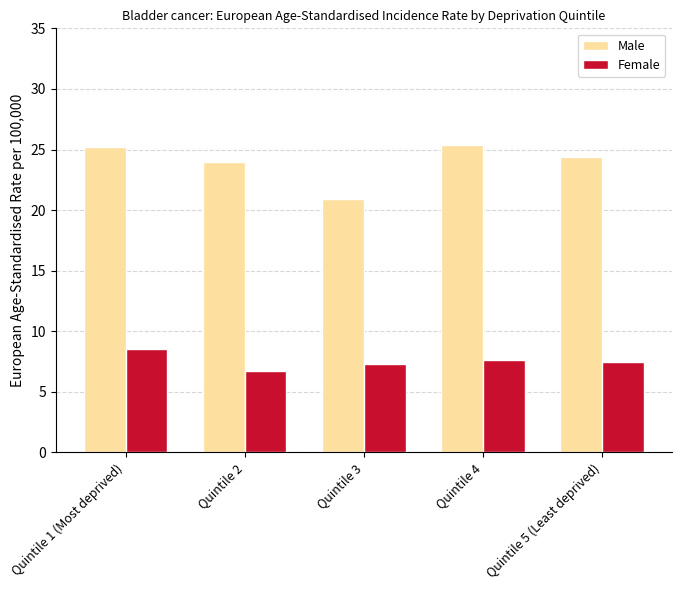

What is the sum of all Male values?

119.9